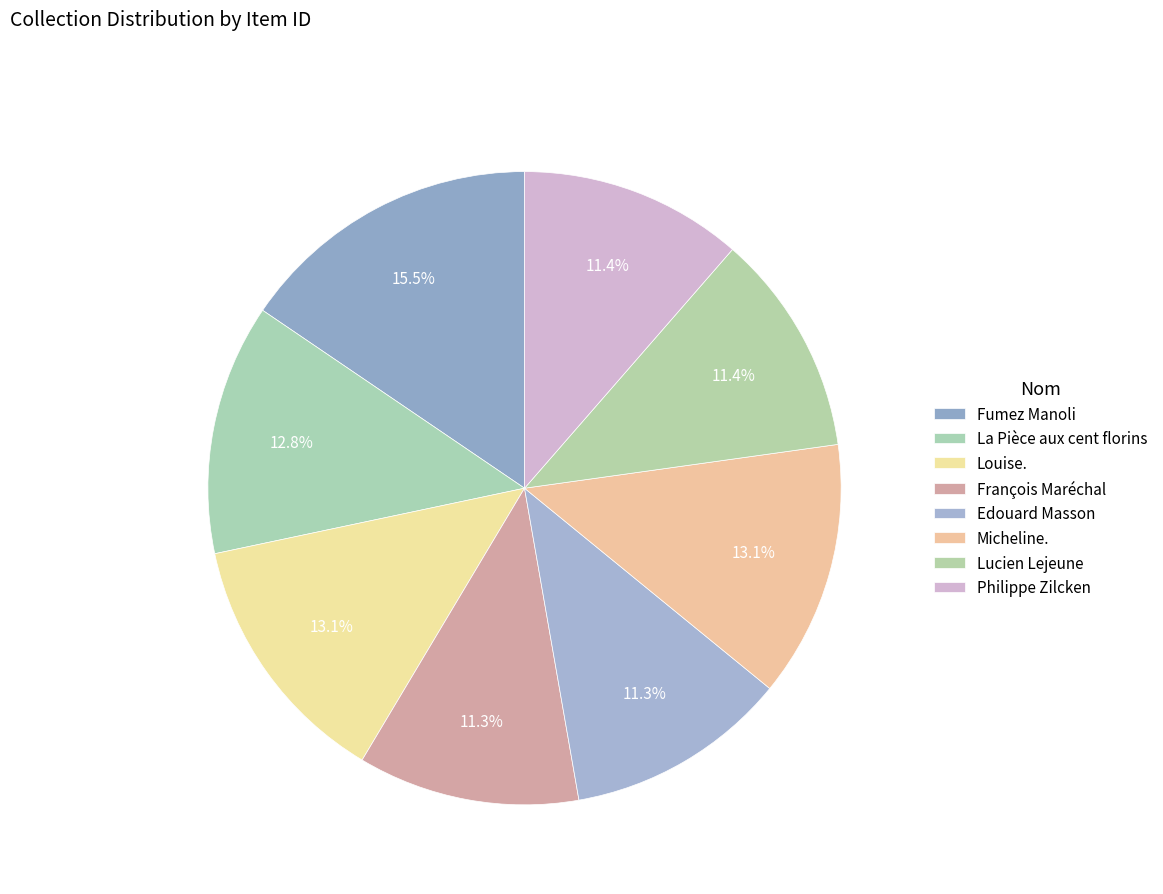

How many slices are in this pie chart?

8